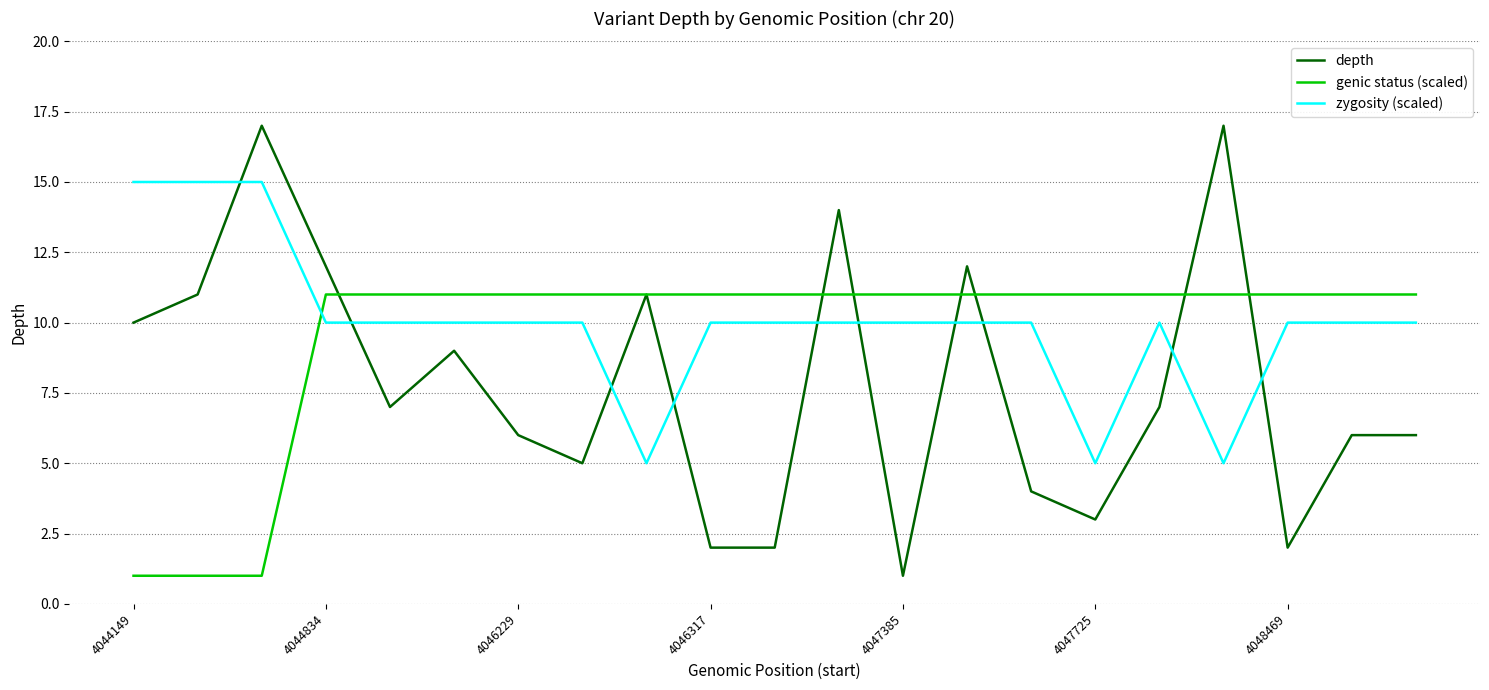

How many intersections are there between genic status (scaled) and zygosity (scaled)?

1